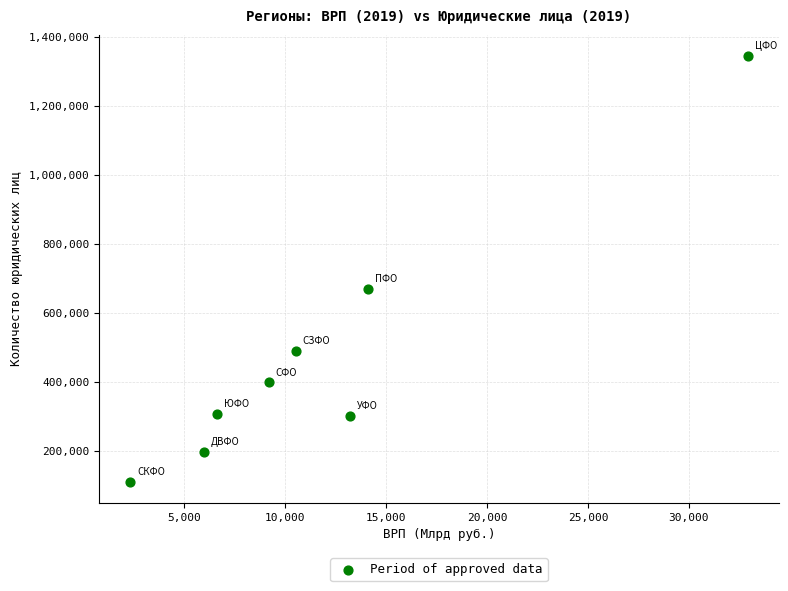

What is the average Y value?

478362